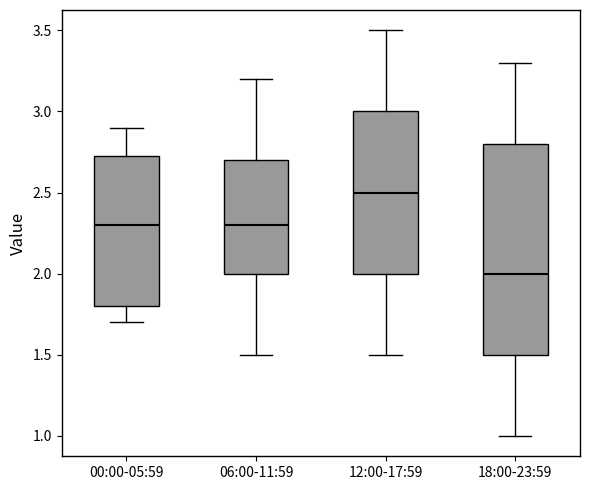

Which box has the lowest median line?

18:00-23:59